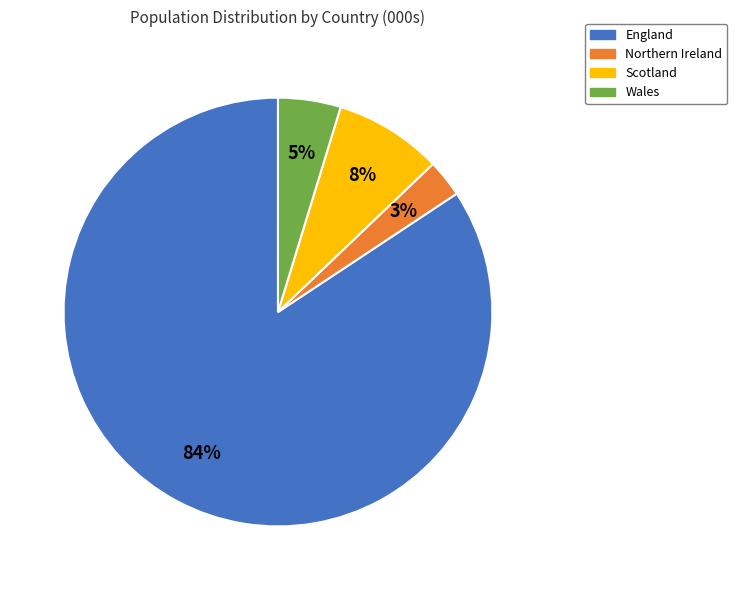

Between Wales and Northern Ireland, which is larger?

Wales